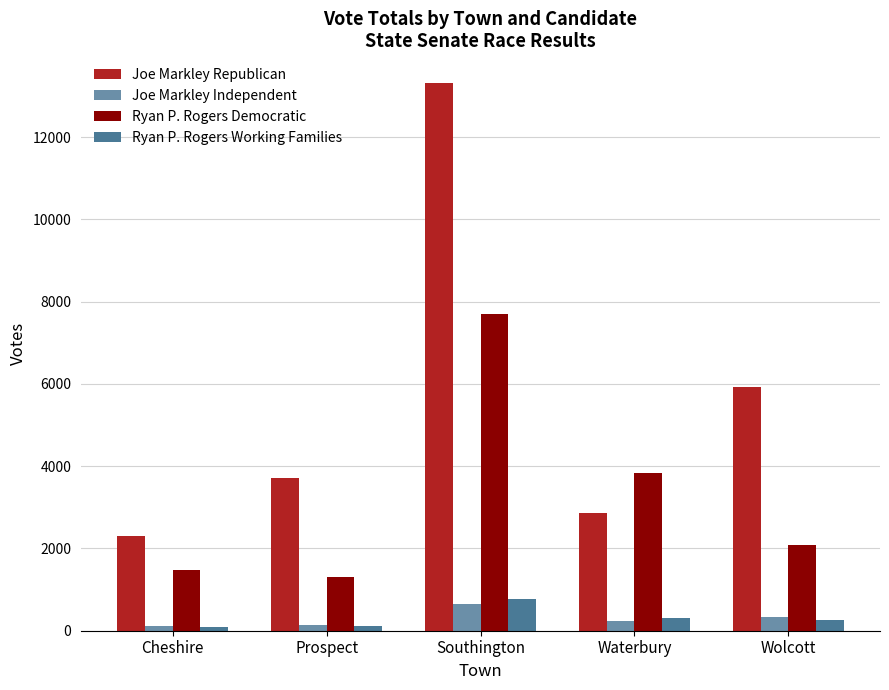

Which series changed the most between Waterbury and Wolcott?

Joe Markley Republican